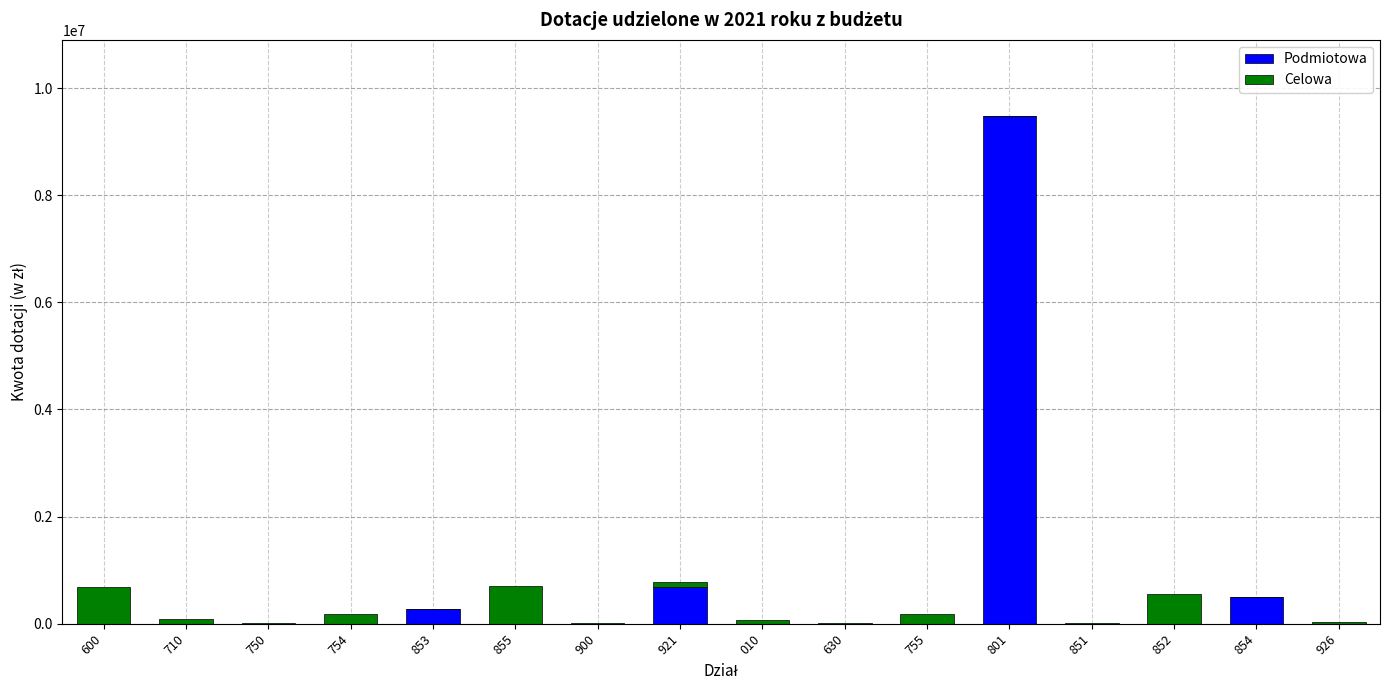

The value of Podmiotowa at 710 is 4913347. True or false?

False